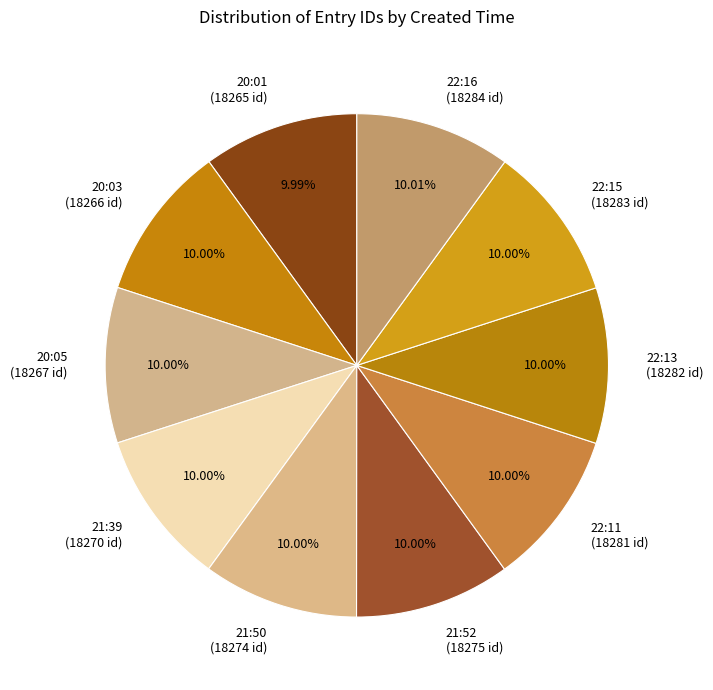

Combined, do 22:15 (18283 id) and 22:13 (18282 id) account for over 50%?

No